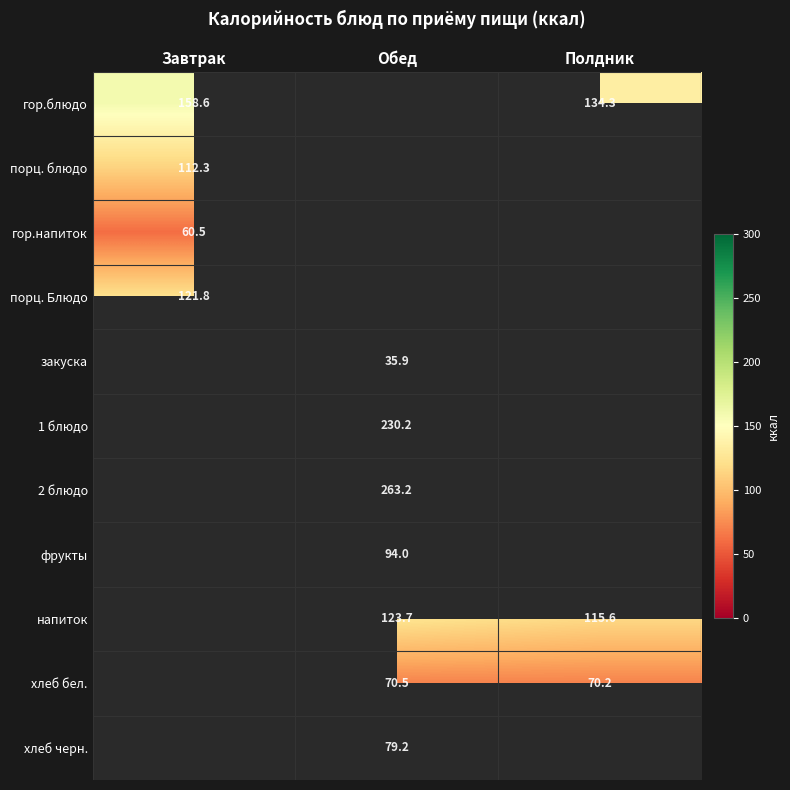

Is the value of напиток at Полдник greater than the value of хлеб бел. at Полдник?

Yes